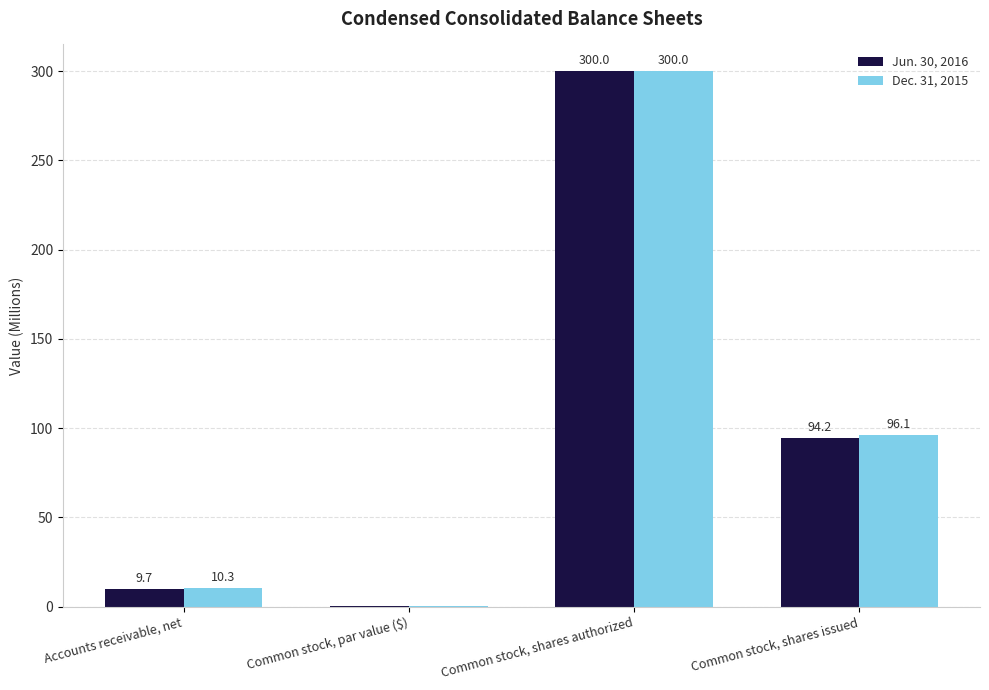

What value does the Jun. 30, 2016 series have at Common stock, shares issued?

94.2